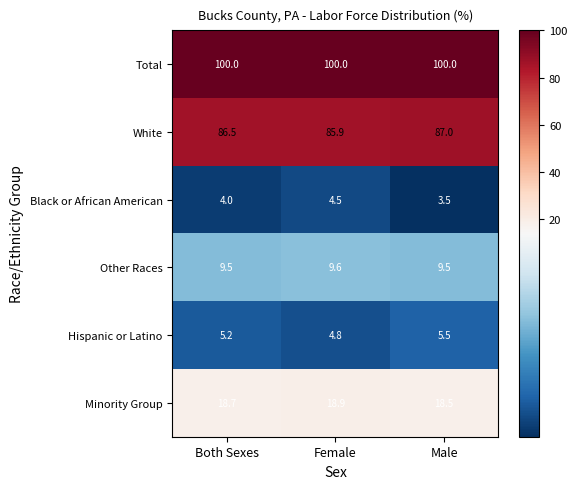

Between Female and Male, which series saw the biggest shift?

White